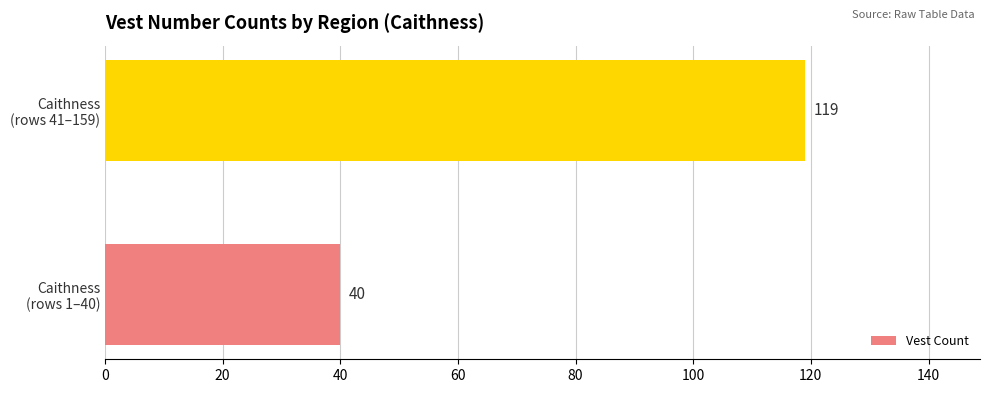

How many values are below 119?

1